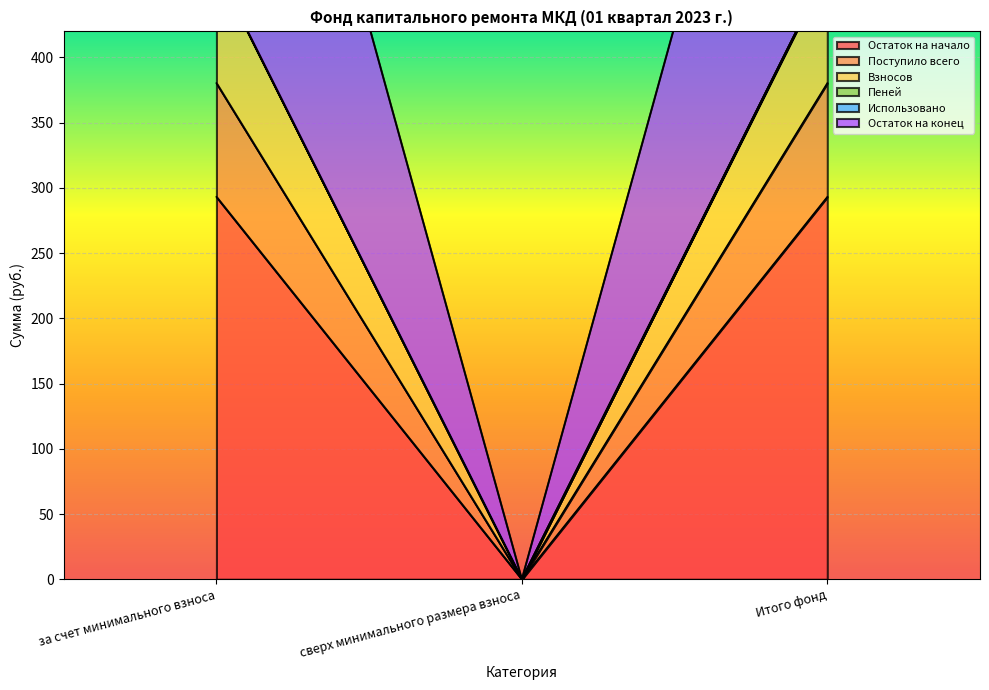

Is it true that Остаток на начало equals 103.4 at сверх минимального размера взноса?

False